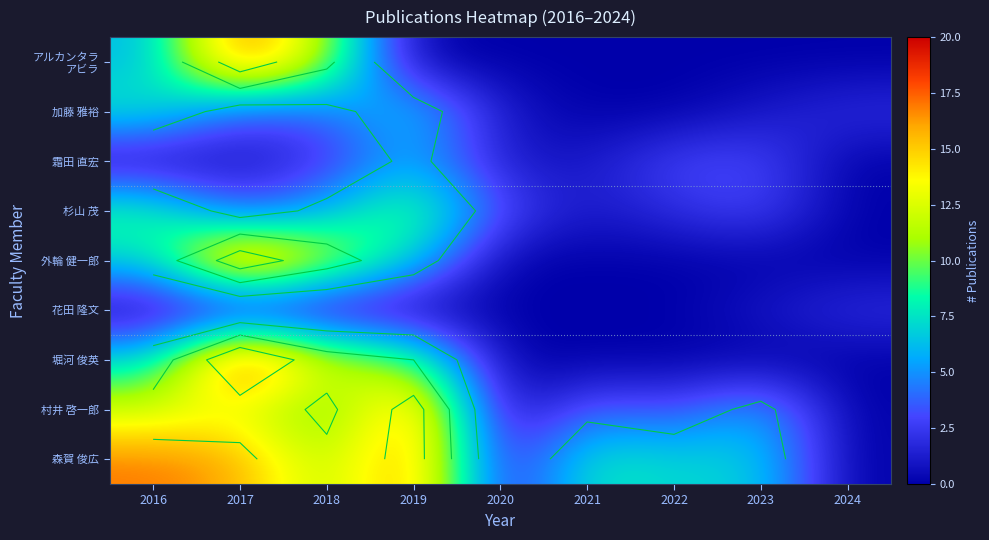

Where is 堀河 俊英 nearest to the value 10?

2019